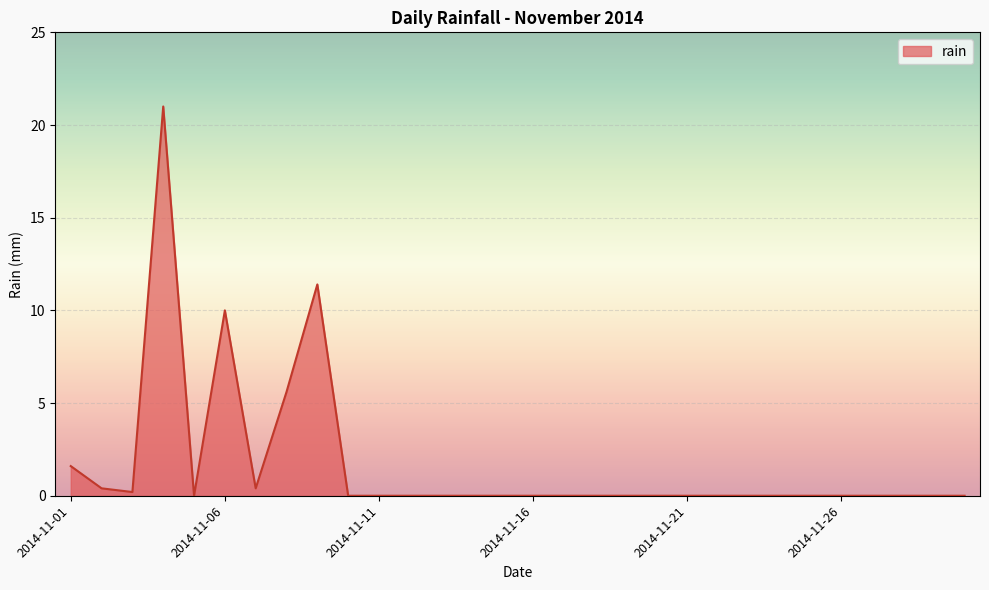

What is the maximum value shown in the chart?

21.0